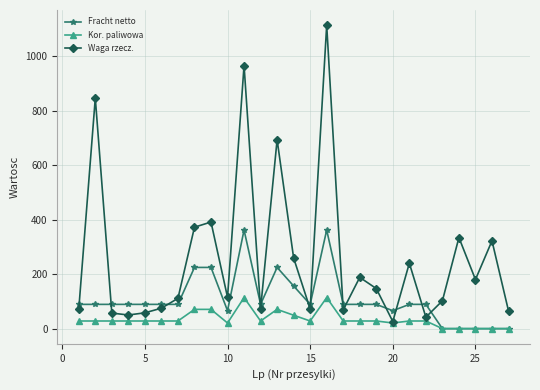

True or false: Fracht netto has more than 1 interior local peaks.

True